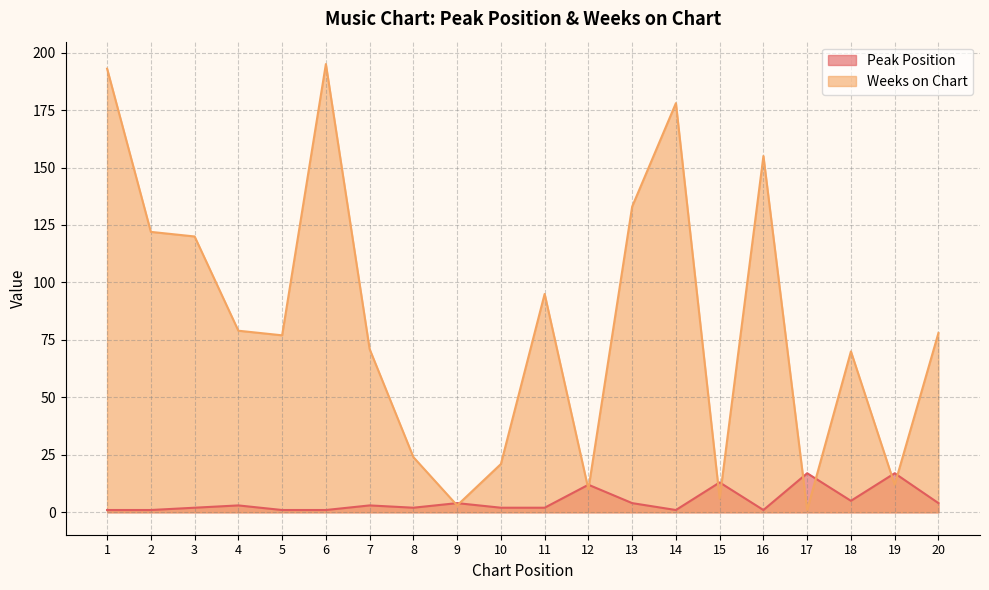

How many categories are shown in the chart?

20